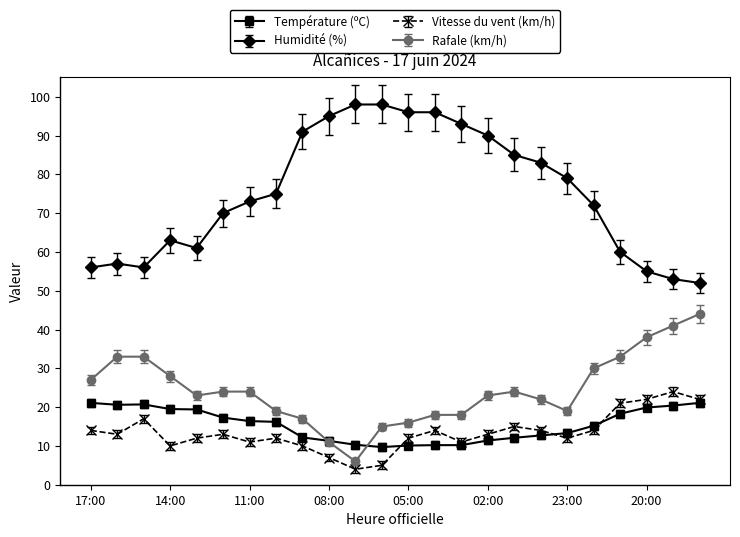

Which series has the largest total across all categories?

Humidité (%)